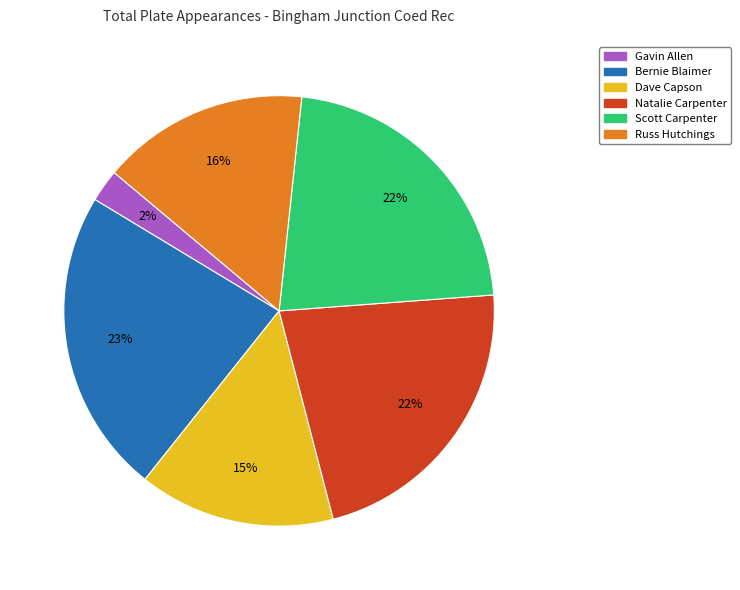

The Natalie Carpenter slice represents 8% of the pie. True or false?

False